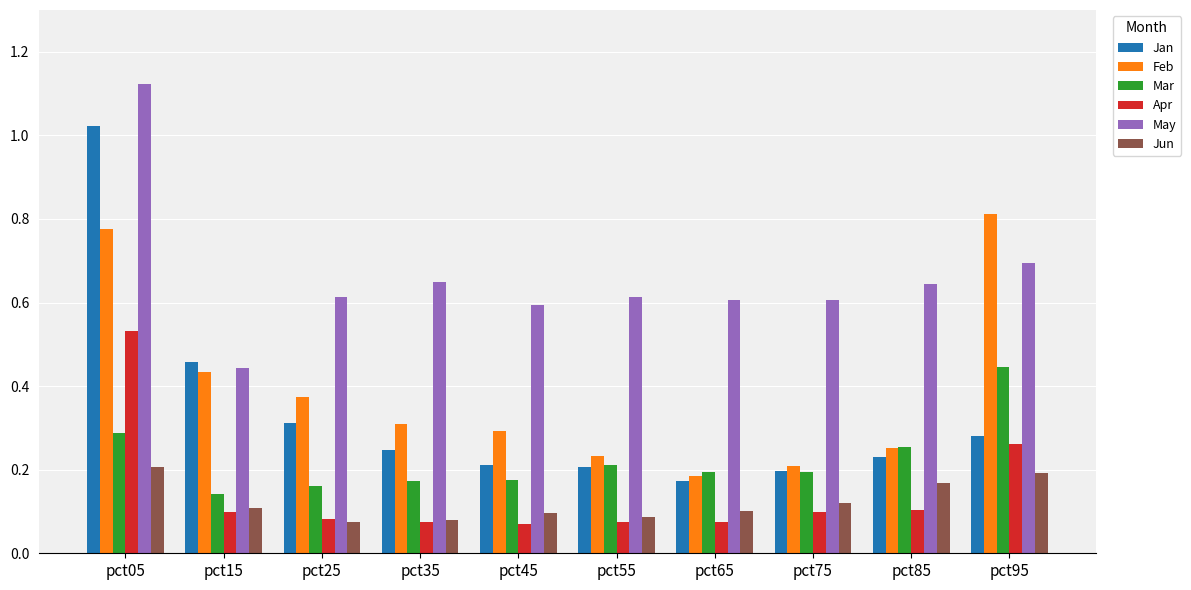

Count the number of categories in the chart.

10